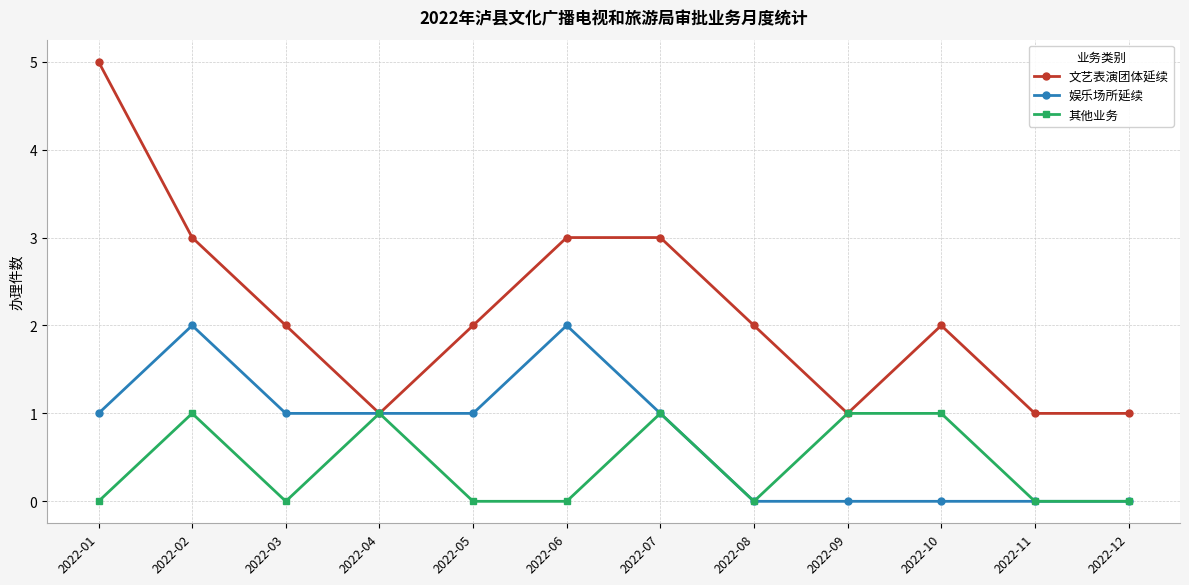

What is the average value of the 娱乐场所延续 series?

1